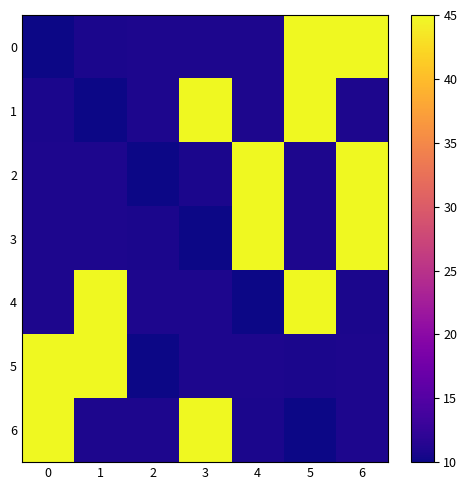

Reading right to left, what are all the values shown in this chart?

0: 6=45.0	5=45.0	4=10.9	3=10.9	2=10.8	1=10.8	0=10.0
1: 6=10.9	5=45.0	4=10.8	3=45.0	2=10.9	1=10.0	0=10.8
2: 6=45.0	5=10.9	4=45.0	3=10.8	2=10.0	1=10.9	0=10.8
3: 6=45.0	5=10.9	4=45.0	3=10.0	2=10.8	1=10.8	0=10.9
4: 6=10.8	5=45.0	4=10.0	3=10.8	2=10.9	1=45.0	0=10.9
5: 6=10.8	5=10.8	4=10.9	3=10.9	2=10.0	1=45.0	0=45.0
6: 6=10.9	5=10.0	4=10.8	3=45.0	2=10.8	1=10.9	0=45.0